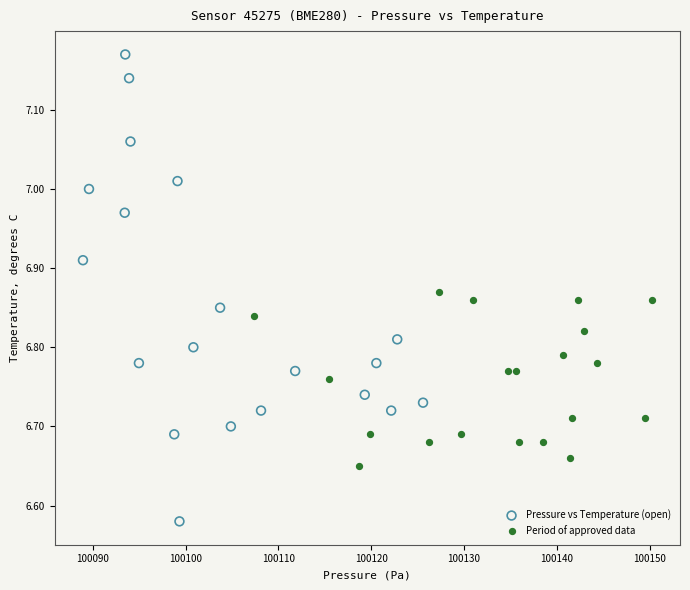

Which series reaches the maximum Y coordinate?

Pressure vs Temperature (open)